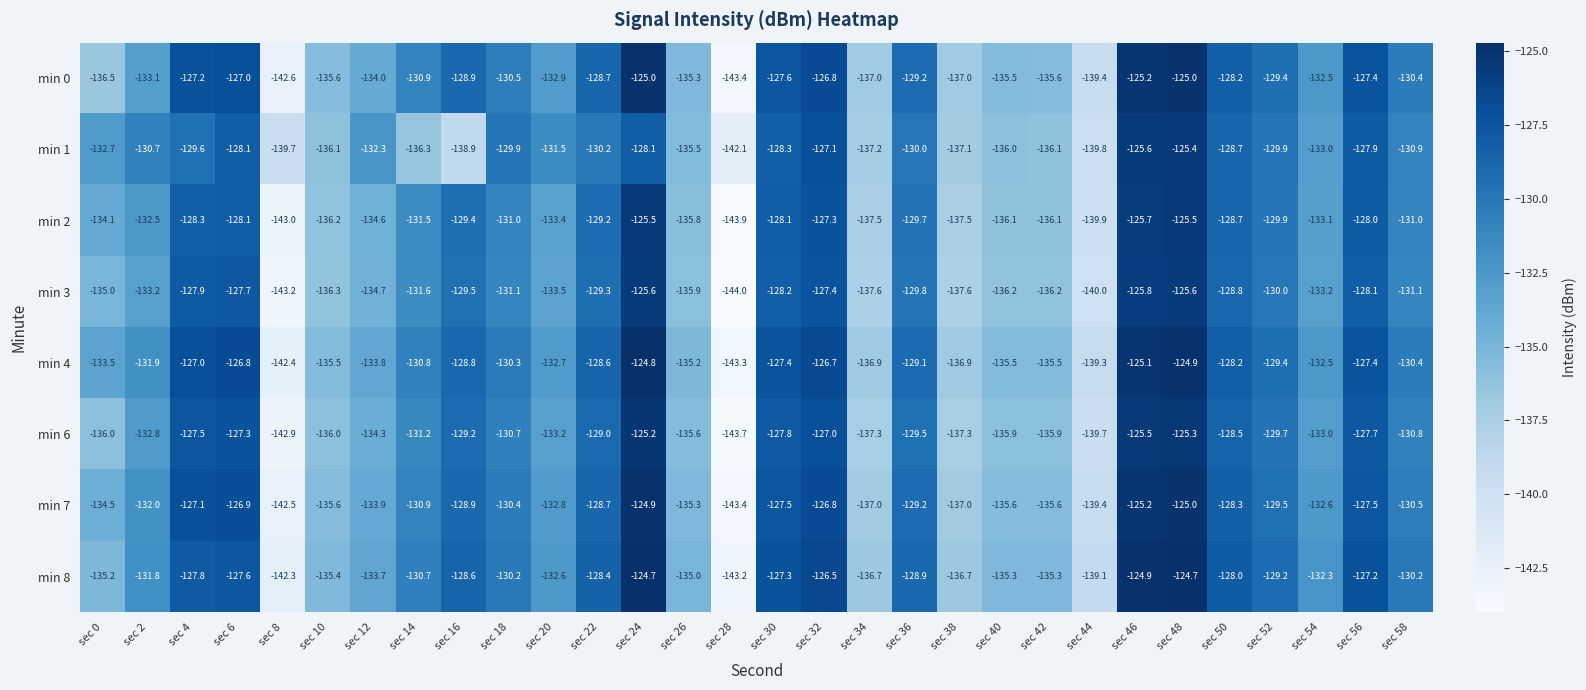

Which category has the lowest value across all series?

sec 28